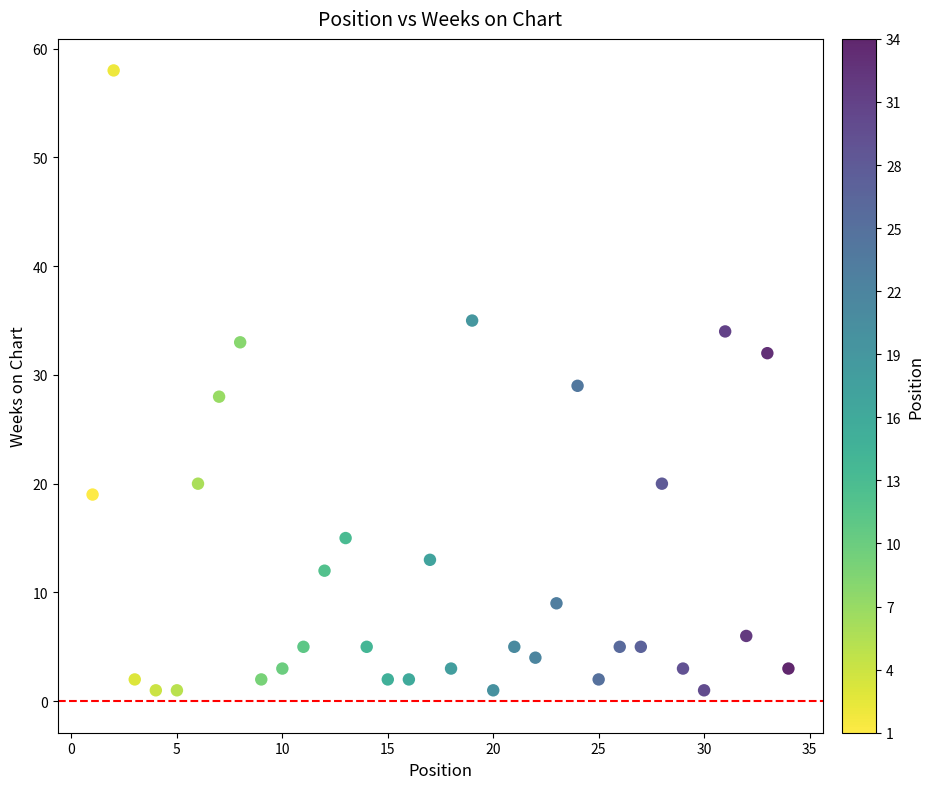

What is the range of Y values (max minus min)?

57